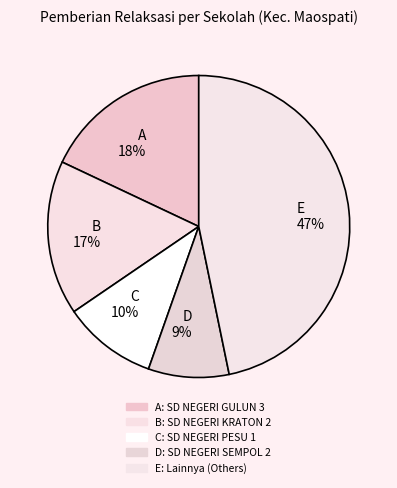

Which category has the biggest portion of the pie?

E 47%